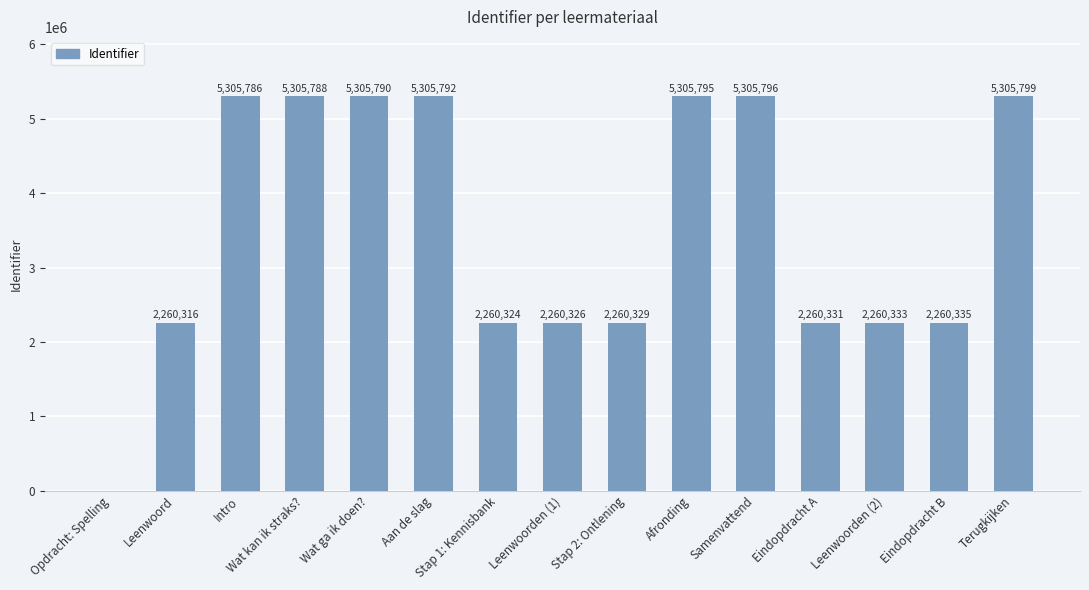

Is it true that the value at Intro is 8735472?

False